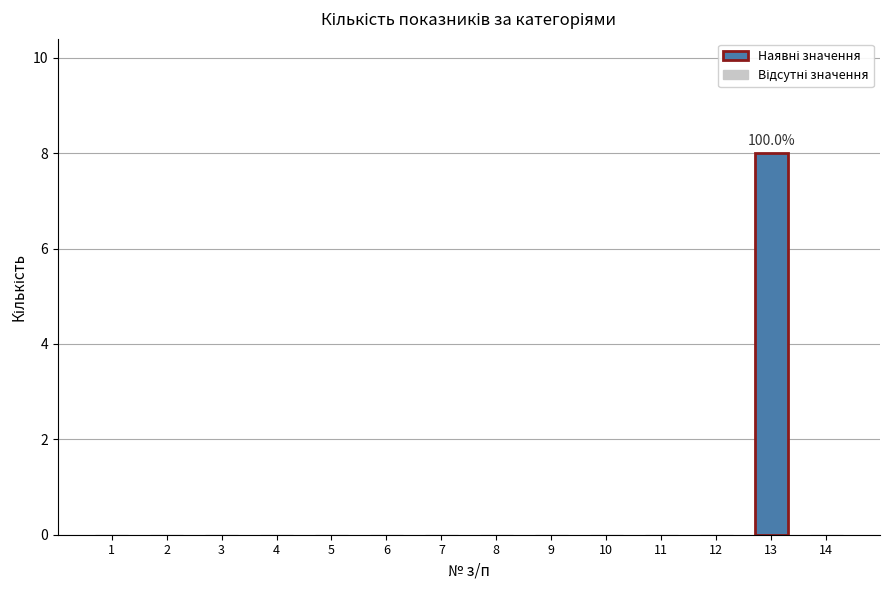

The value at 11 is 5. True or false?

False